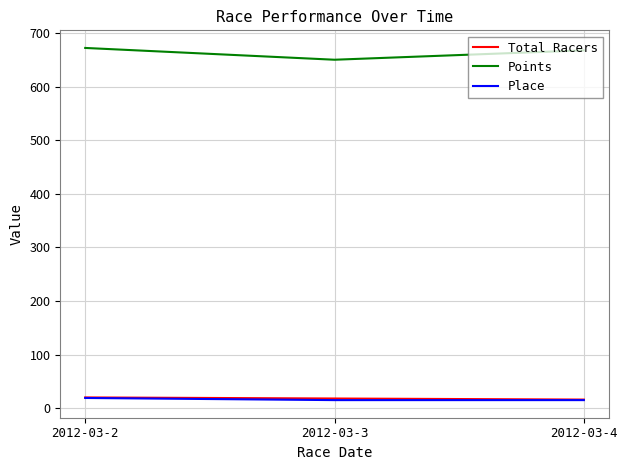

What are all the series names shown in the legend?

Total Racers, Points, Place